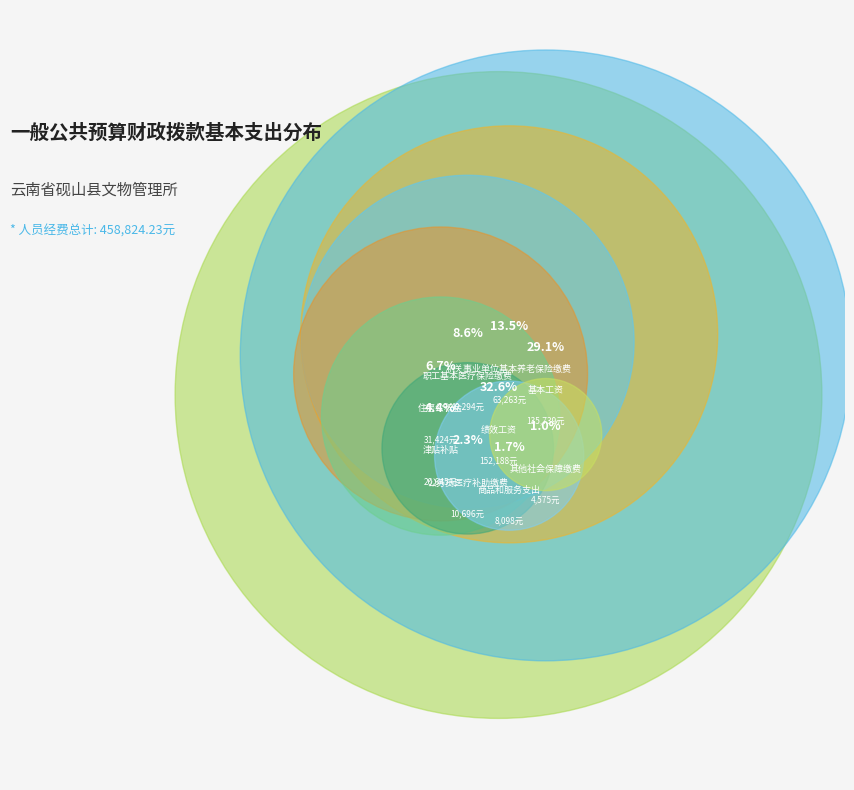

Is there any slice that represents more than half of the pie?

No